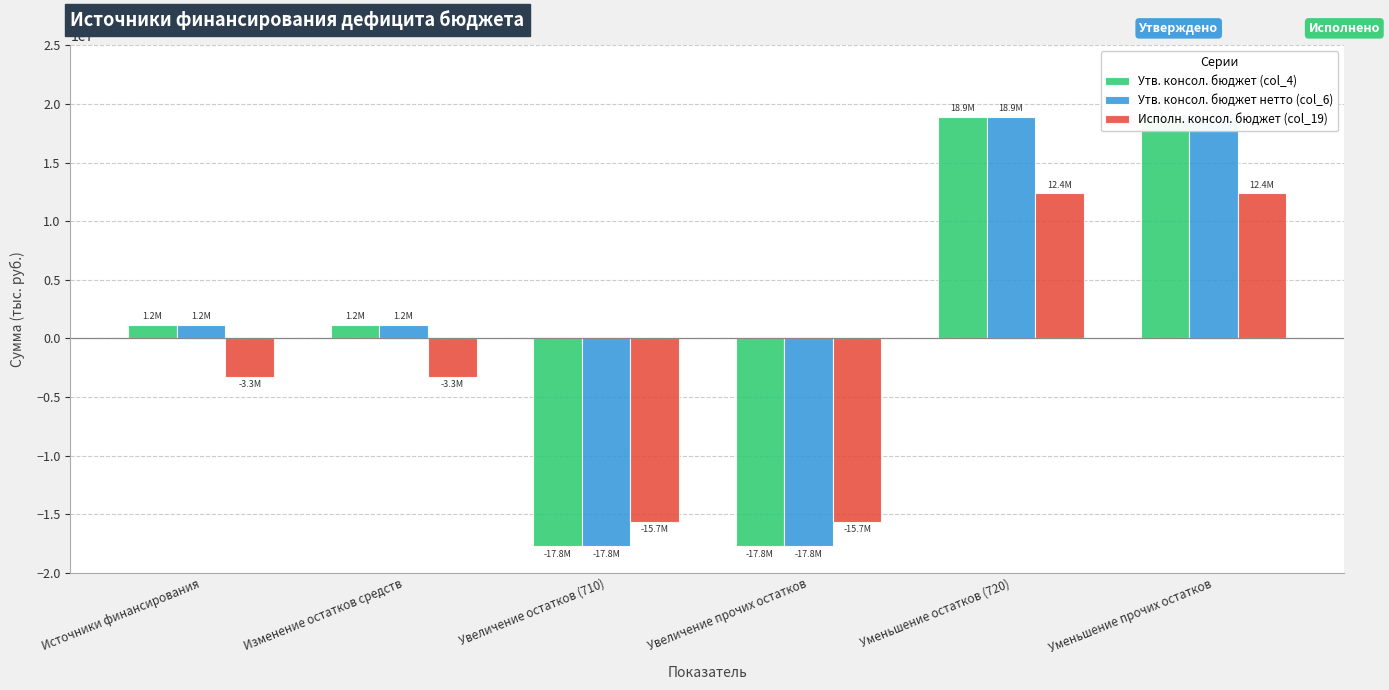

What is the difference between the highest and lowest values at Увеличение прочих остатков?

2059220.1